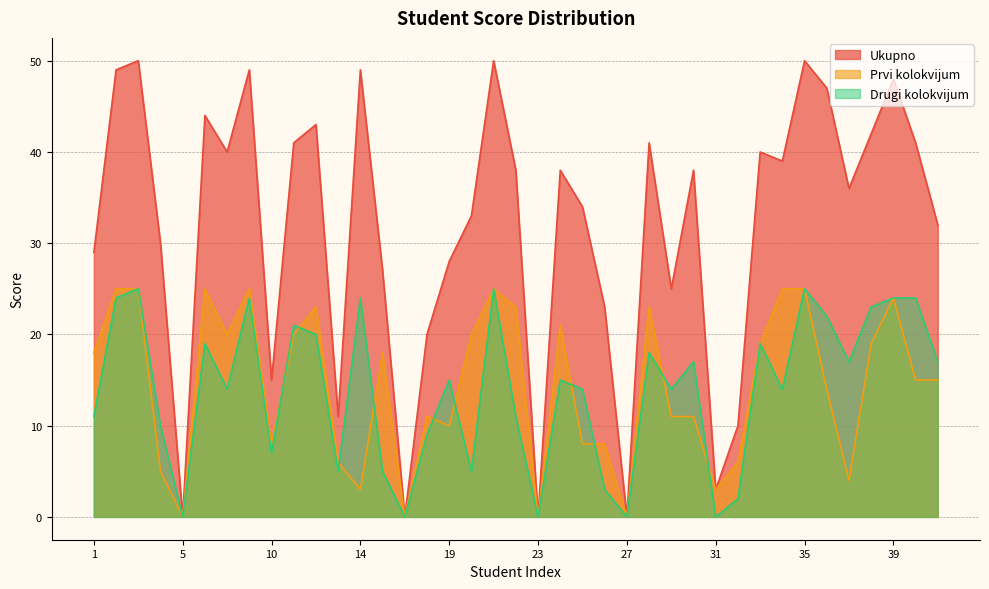

At which label does Ukupno reach its peak?

3